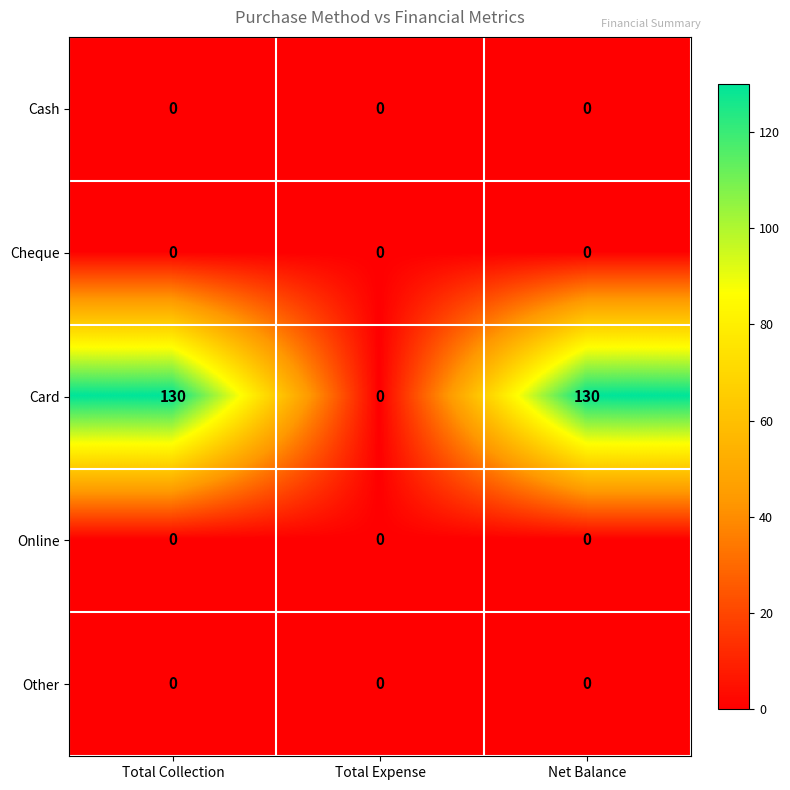

Reading left to right, what are all the values shown in this chart?

Cash: Total Collection=0	Total Expense=0	Net Balance=0
Cheque: Total Collection=0	Total Expense=0	Net Balance=0
Card: Total Collection=130	Total Expense=0	Net Balance=130
Online: Total Collection=0	Total Expense=0	Net Balance=0
Other: Total Collection=0	Total Expense=0	Net Balance=0